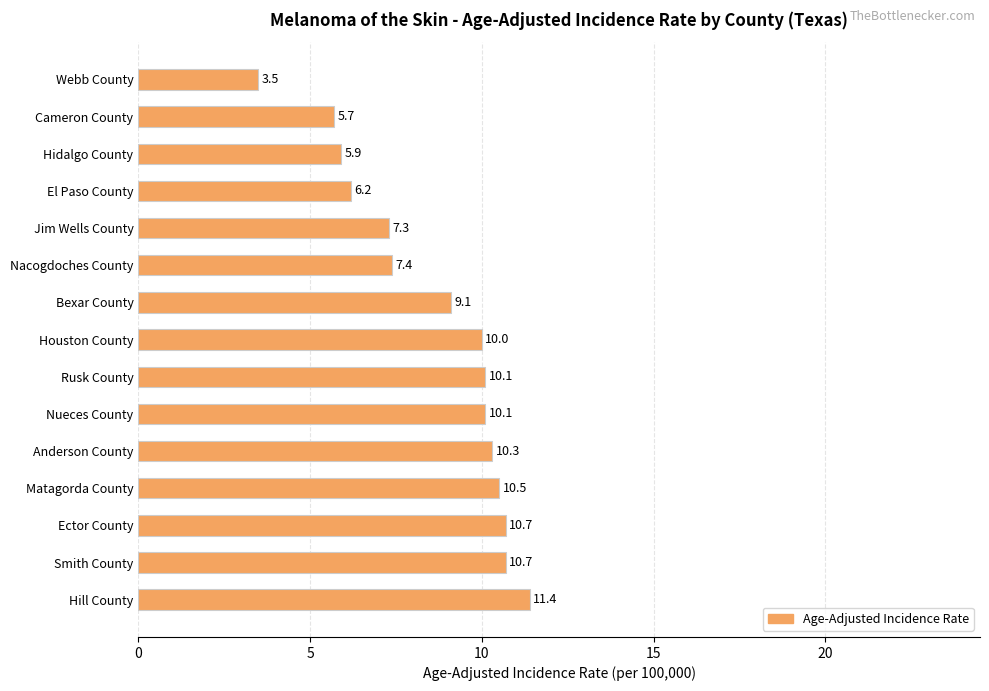

The chart shows a value of 5.7 at Cameron County. True or false?

True